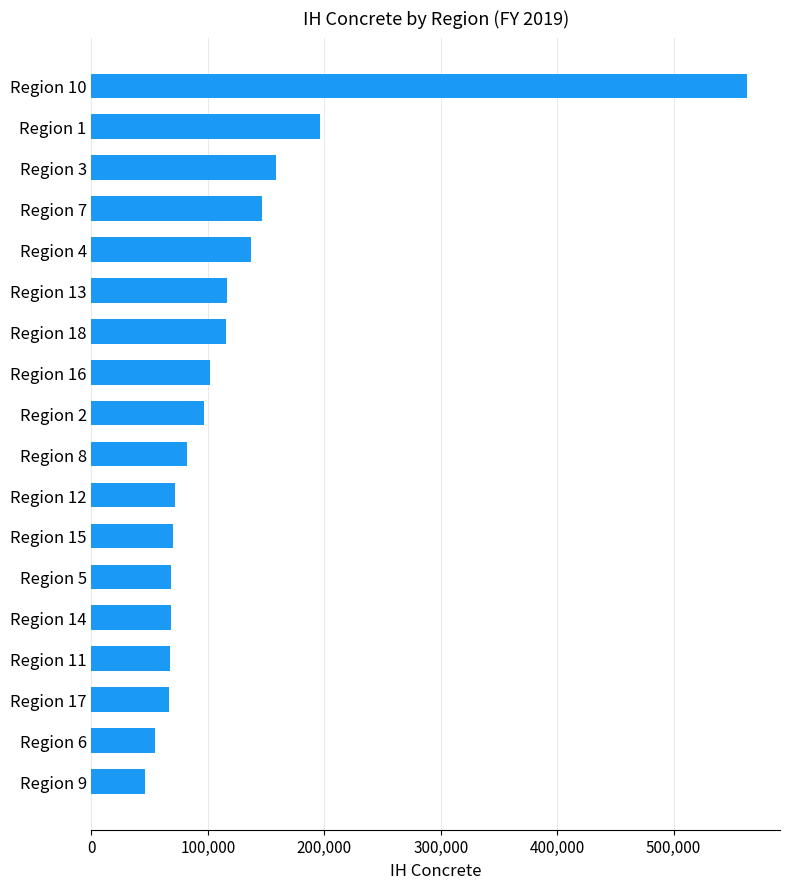

What is the minimum value shown in the chart?

45690